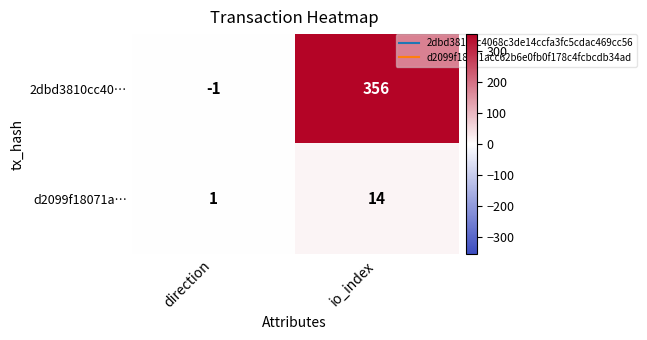

Rank the series by their average value, from highest to lowest.

2dbd3810cc40…, d2099f18071a…